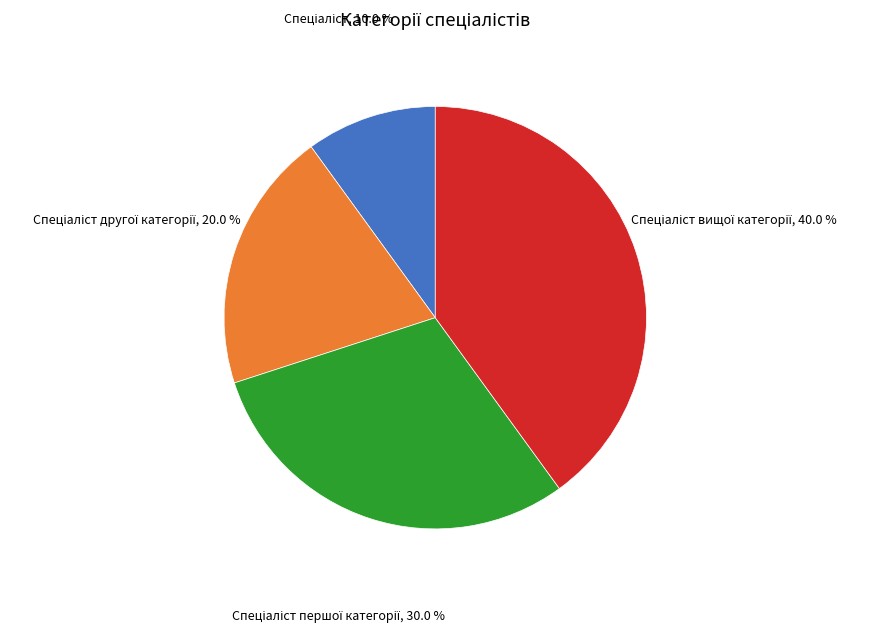

Is there a majority slice in this chart?

No